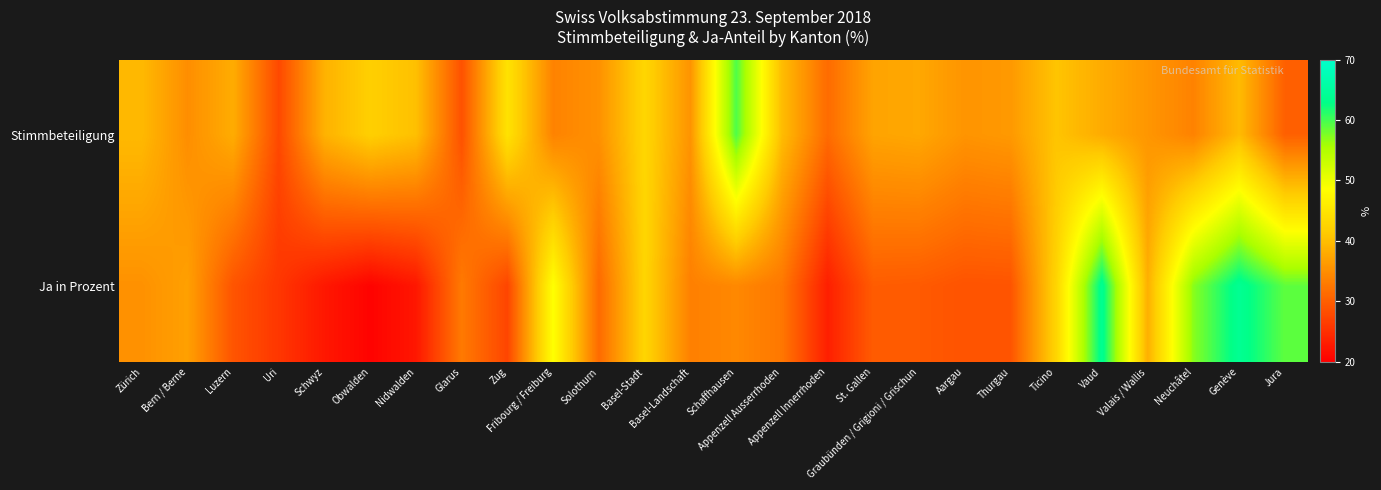

List the series in order of their peak value, highest first.

Ja in Prozent, Stimmbeteiligung